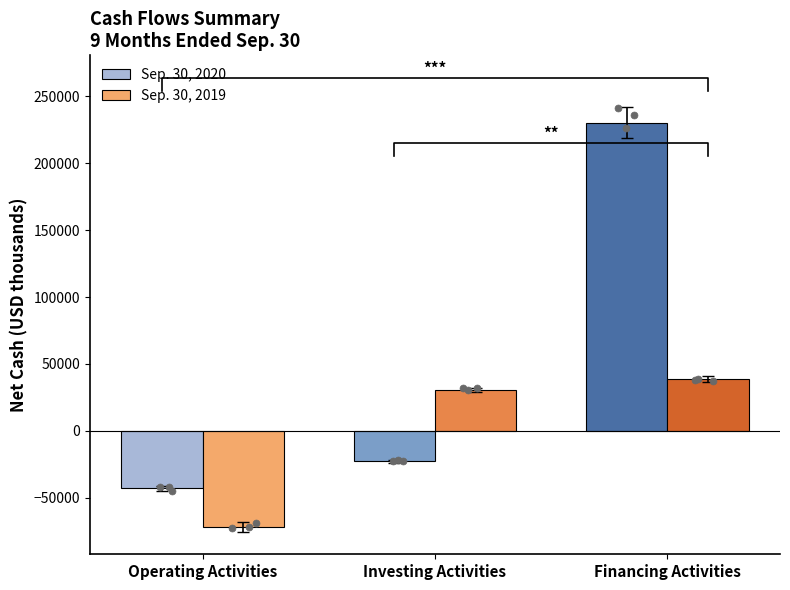

Which series has the widest spread of Y values?

Sep. 30, 2020